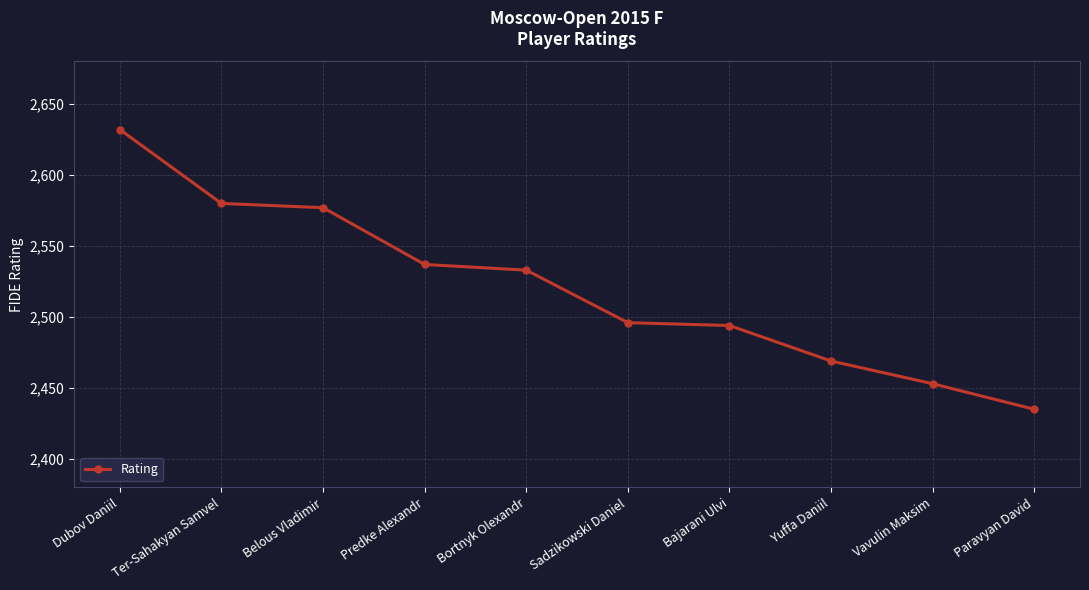

What is the sum of the values at Bajarani Ulvi and Belous Vladimir?

5071